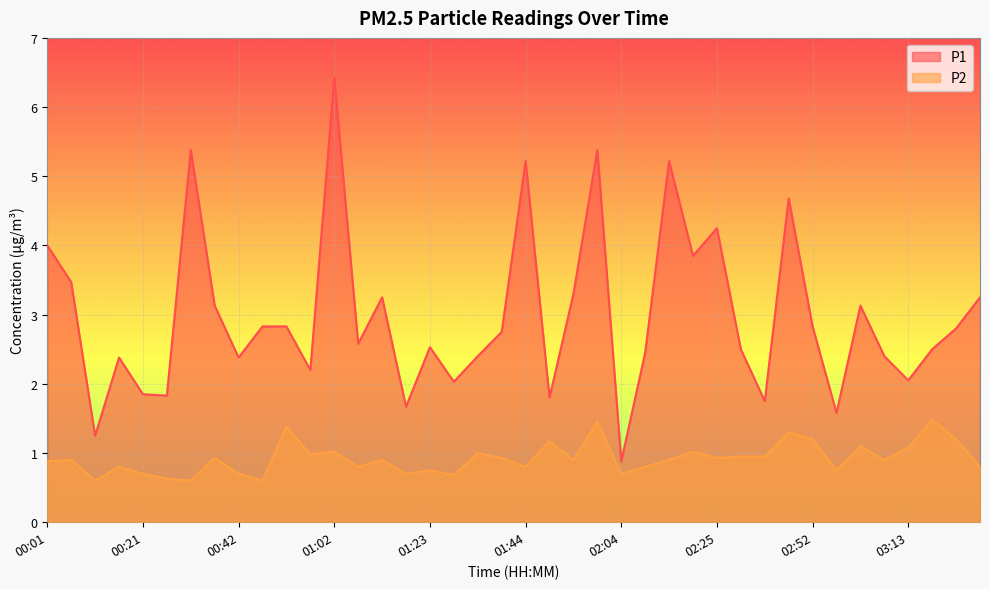

True or false: P2 has more than 1 interior local peaks.

True